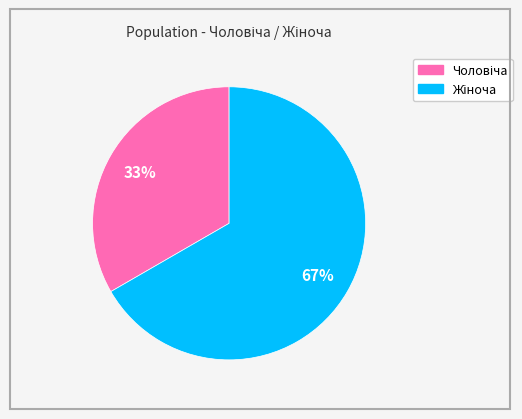

To the nearest percent, what is the average slice percentage?

50%